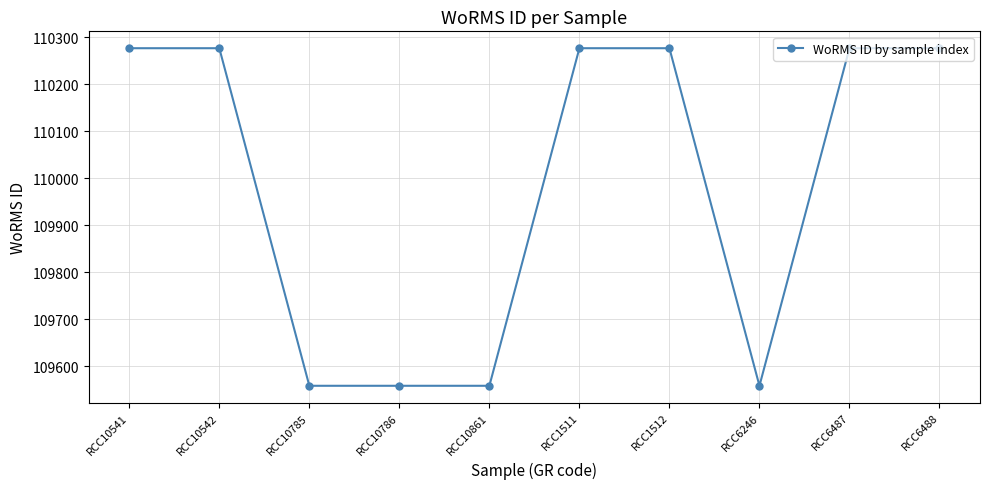

What is the ratio of the value at RCC10541 to the value at RCC1511?

1.0